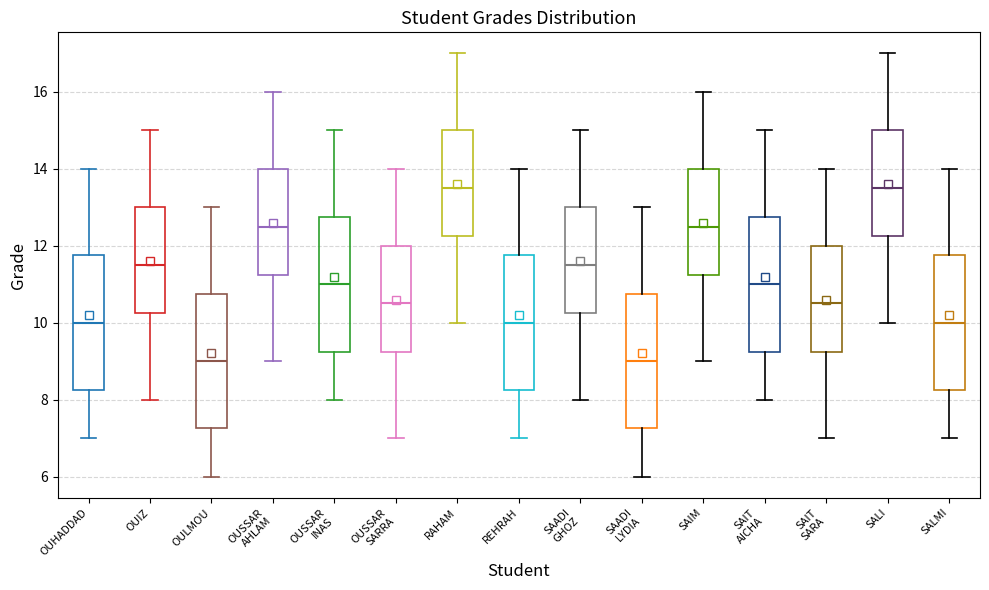

Where does the median line of the box for SAADI GHOZ sit on the y-axis? The values are not printed on the chart, so give them approximately, as read against the axis.

11.6